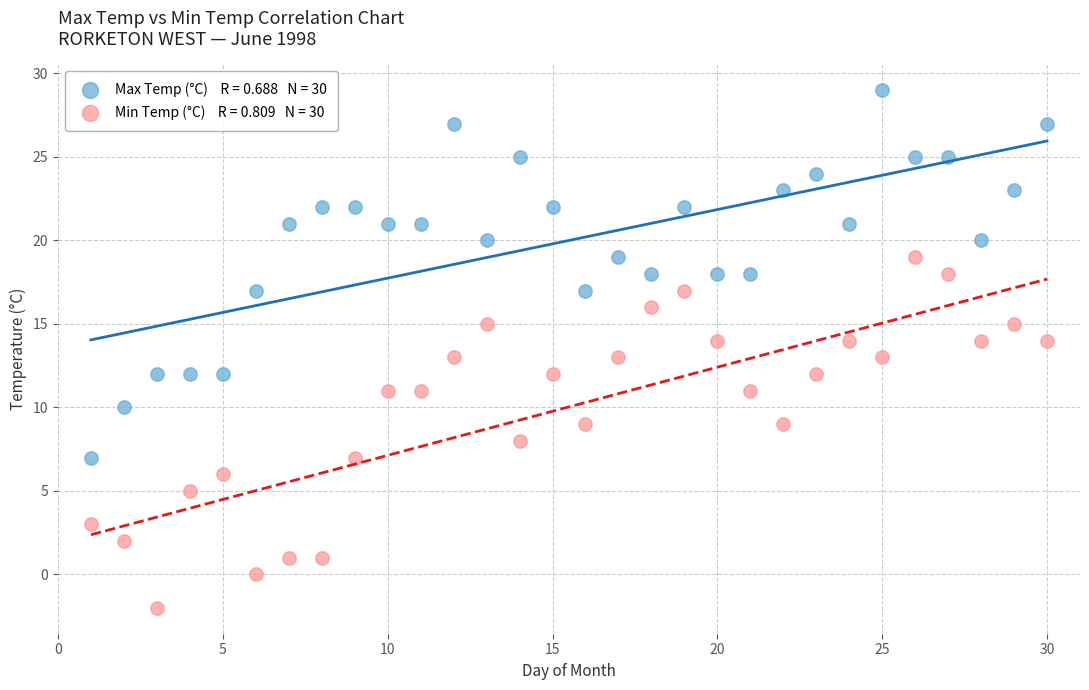

Across all data points, what is the range of X values (max minus min)?

29